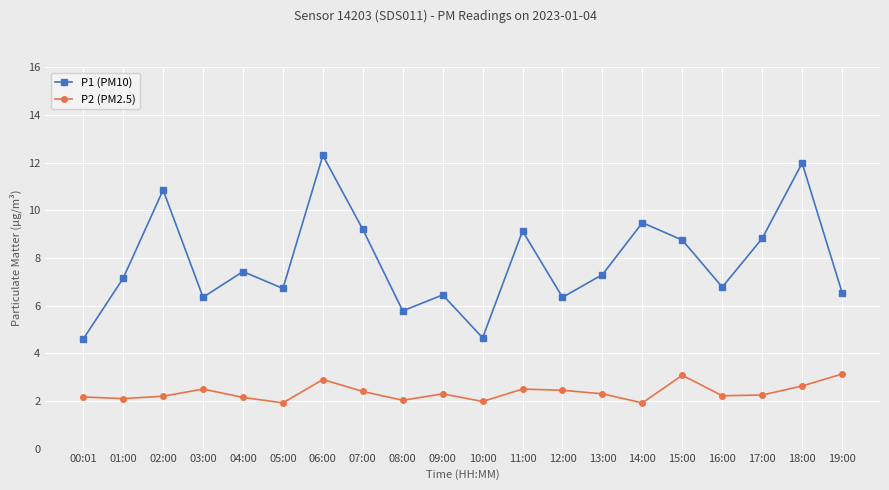

How many data points does each series have?

20